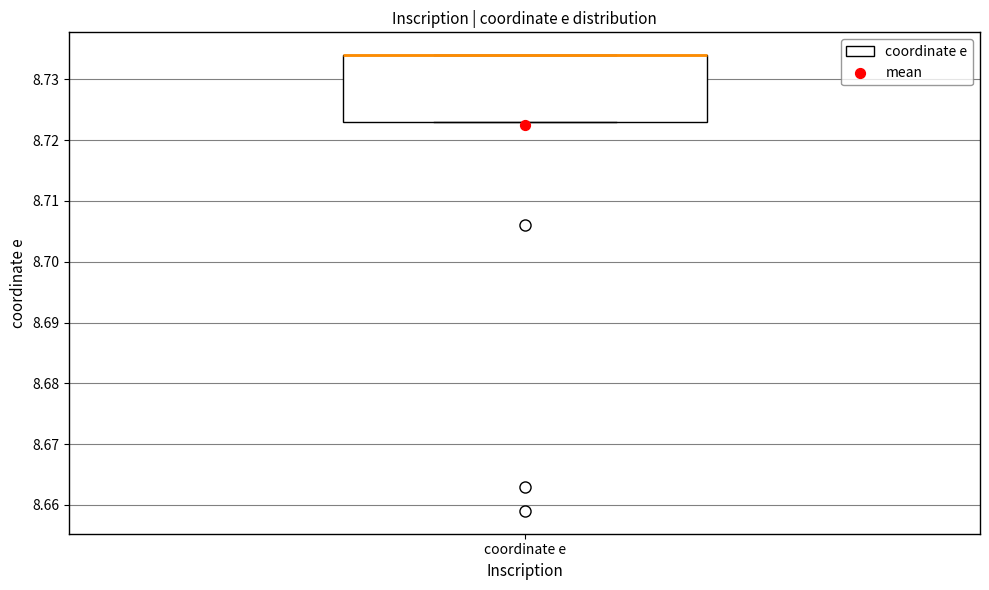

Read this box plot against the y-axis: the position of the median line, the range covered by the box, and the ends of both whiskers. The values are not printed on the chart, so give them approximately, as read against the axis.

median 8.734 (drawn on the box's upper edge), box 8.723 to 8.734, whiskers 8.723 to 8.734